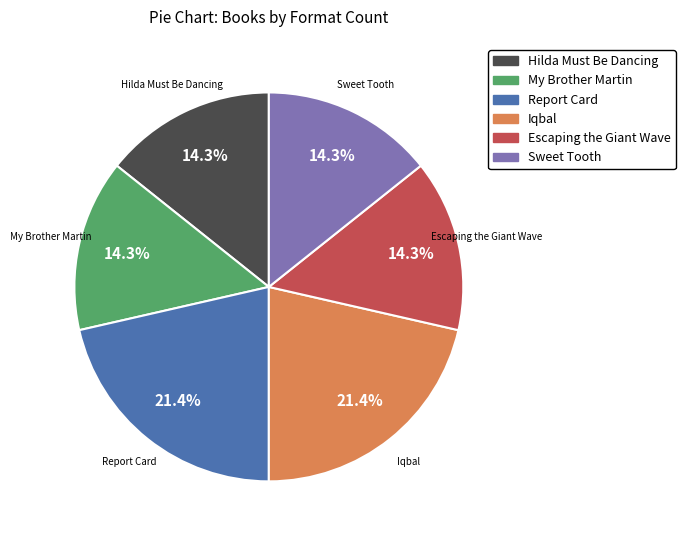

Does any single category account for the majority?

No